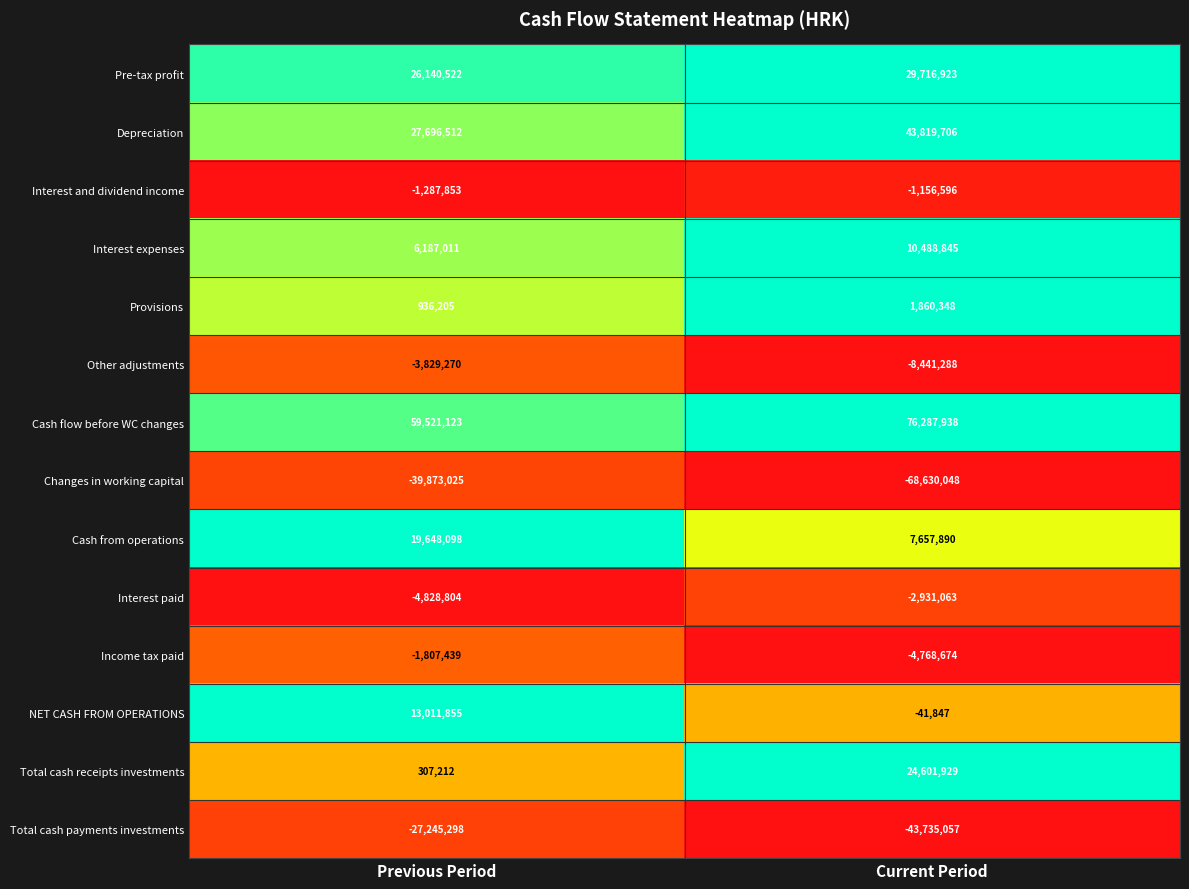

What is the sum of the Total cash receipts investments values at Previous Period and Current Period?

24909141